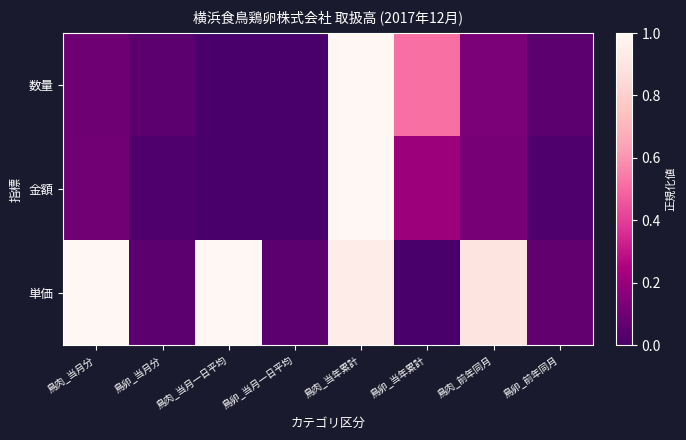

Between 鳥肉_当月分 and 鳥卵_当月分, which is larger?

鳥肉_当月分